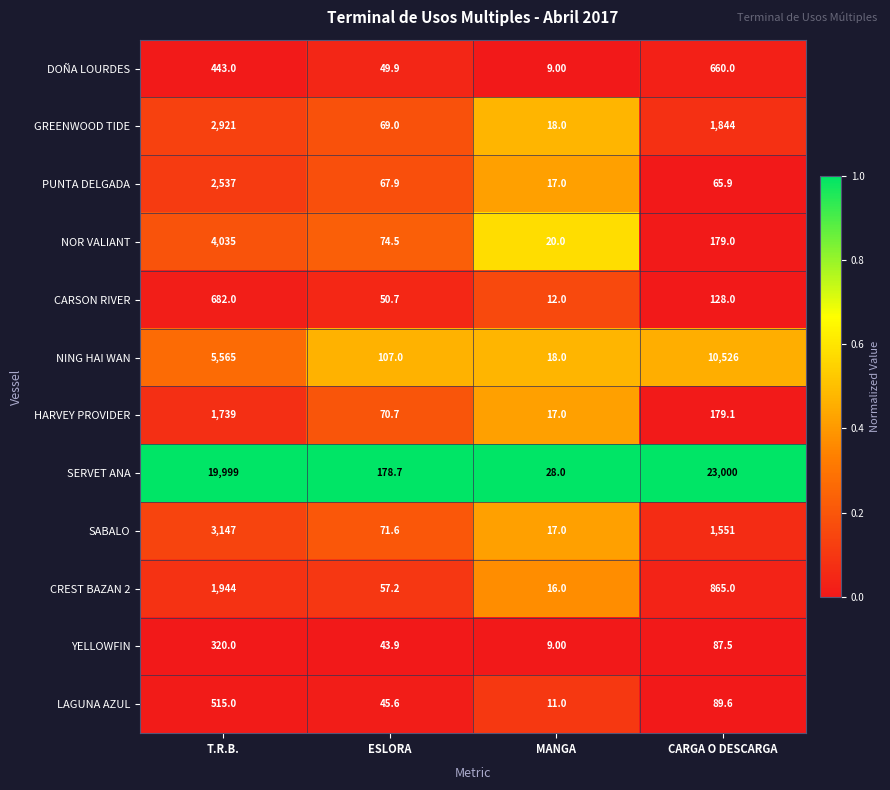

What is the spread (max minus min) of values at ESLORA?

134.8